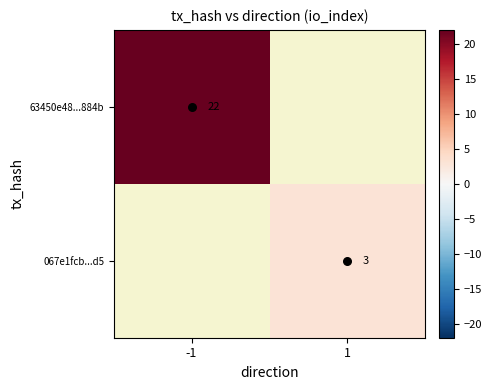

Which category has the lowest value in the 067e1fcb...d5 series?

-1